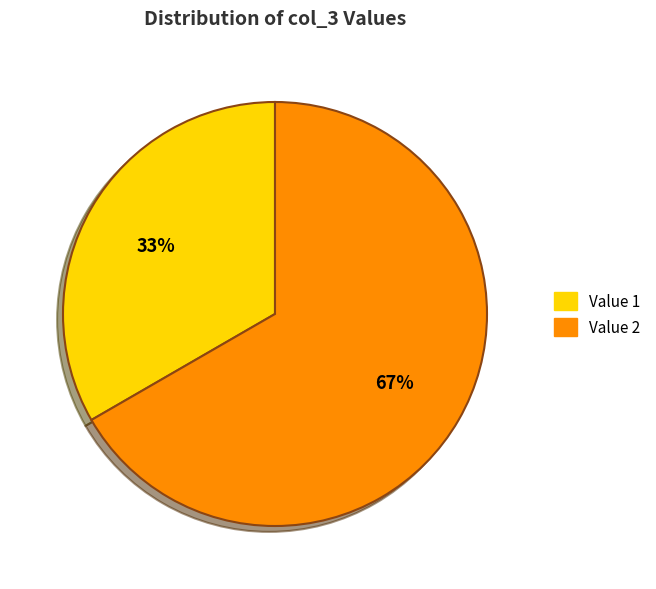

Is the sum of Value 2 and Value 1 greater than half?

Yes